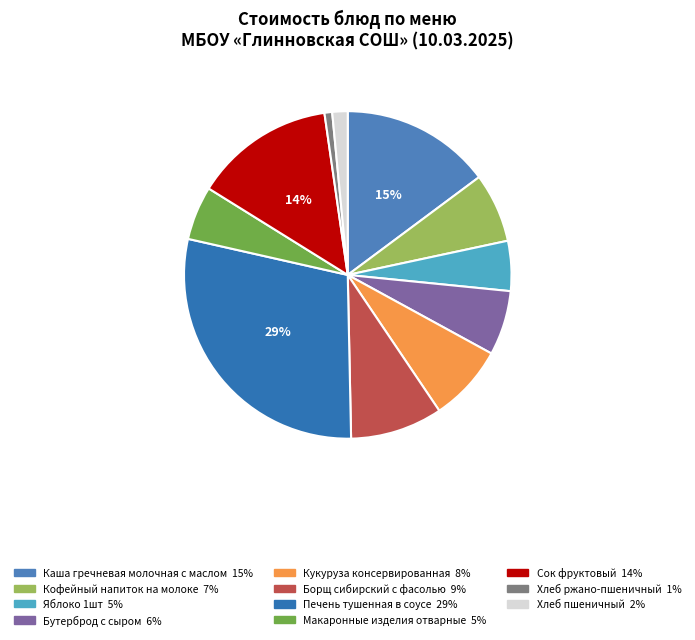

Does Макаронные изделия отварные account for over 50% of the chart?

No